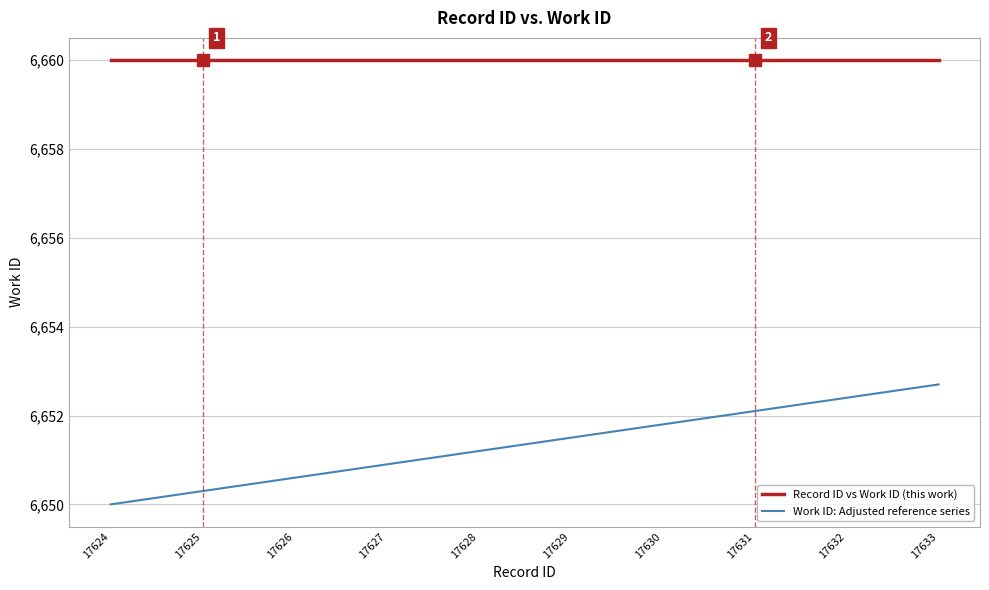

True or false: Work ID: Adjusted reference series and Record ID vs Work ID (this work) intersect in this chart.

False